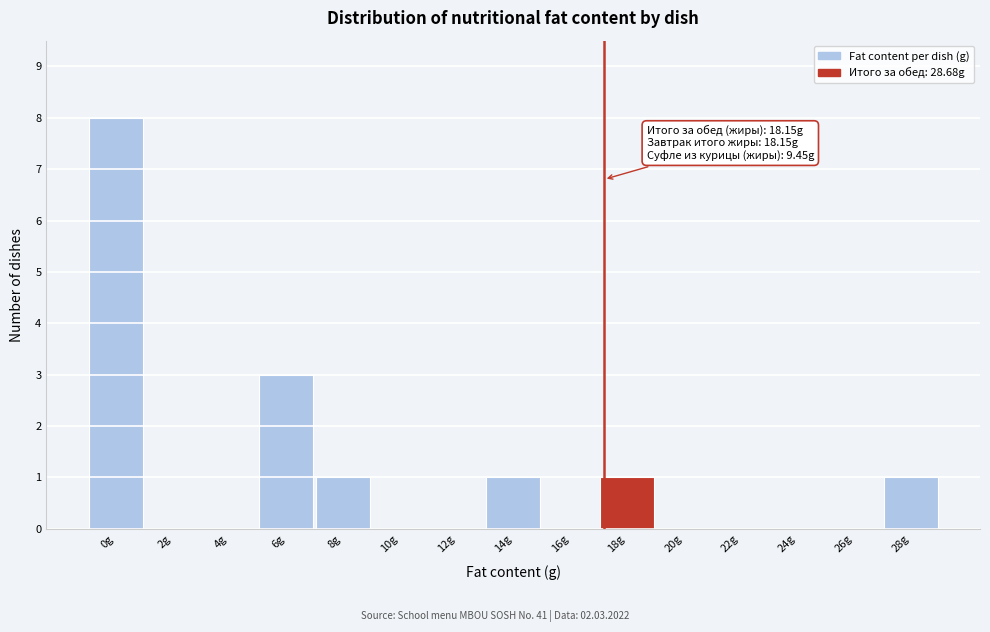

Reading left to right, transcribe all the data shown in this chart.

0g=8	2g=0	4g=0	6g=3	8g=1	10g=0	12g=0	14g=1	16g=0	18g=1	20g=0	22g=0	24g=0	26g=0	28g=1